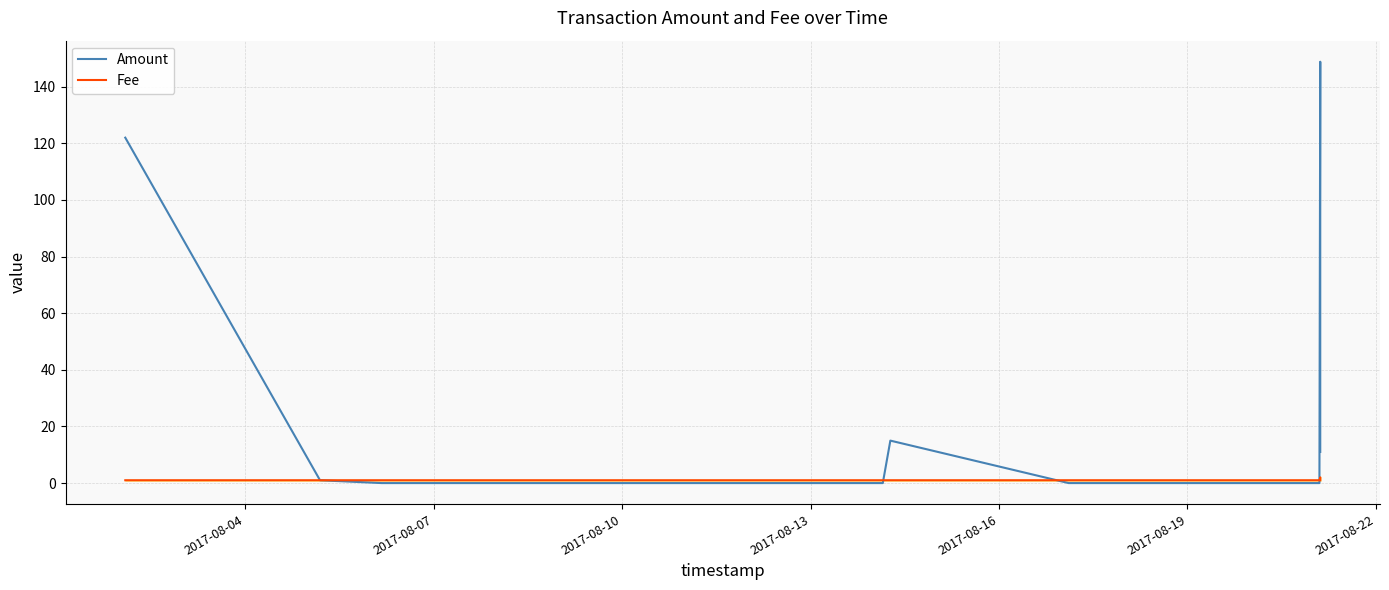

Does the chart display data point markers on the line(s)?

No